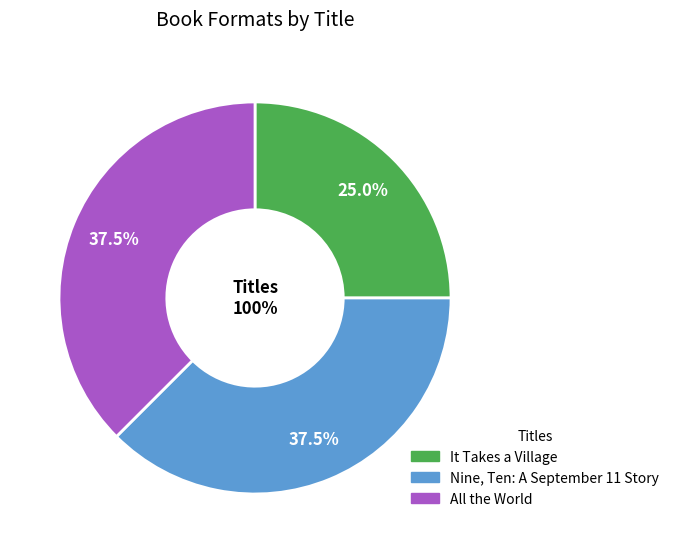

To the nearest percent, what portion does It Takes a Village represent?

25%